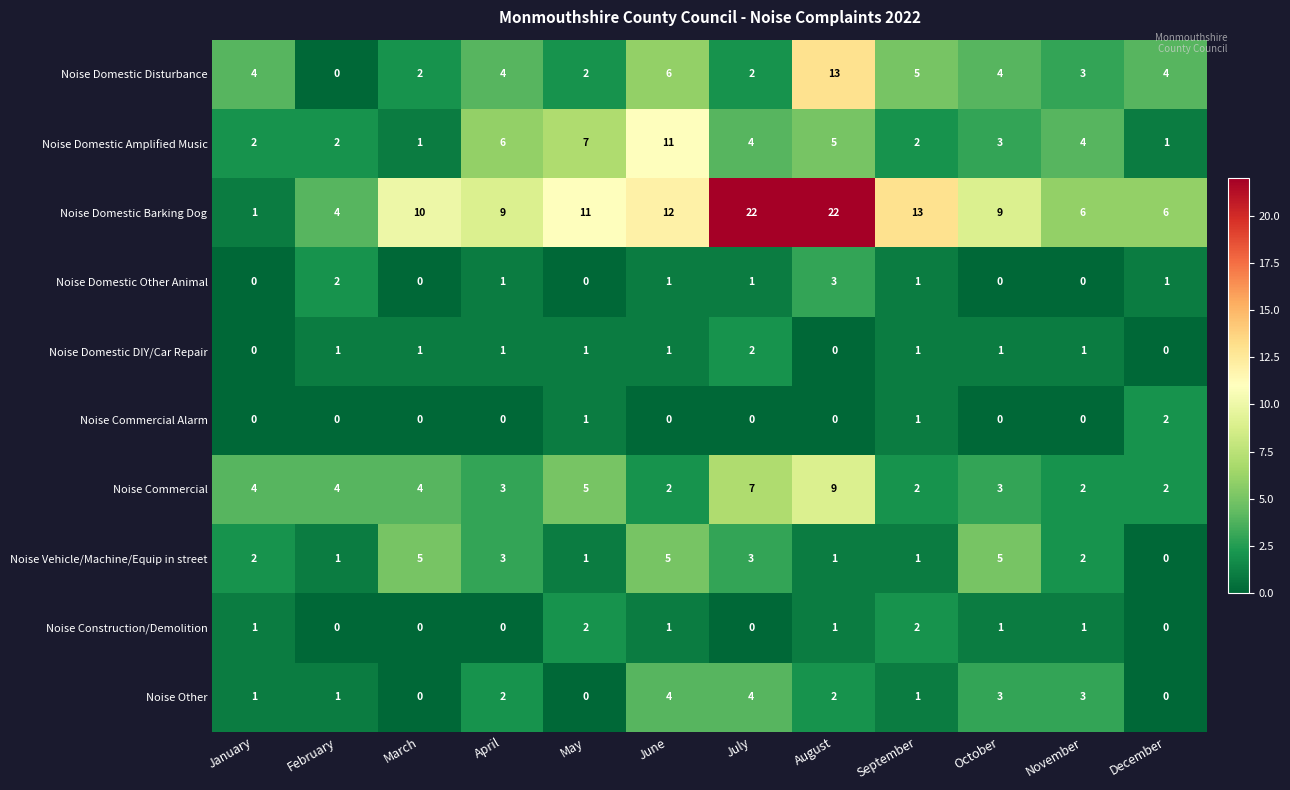

What is the difference between the second highest and minimum values in the Noise Domestic Amplified Music series?

6